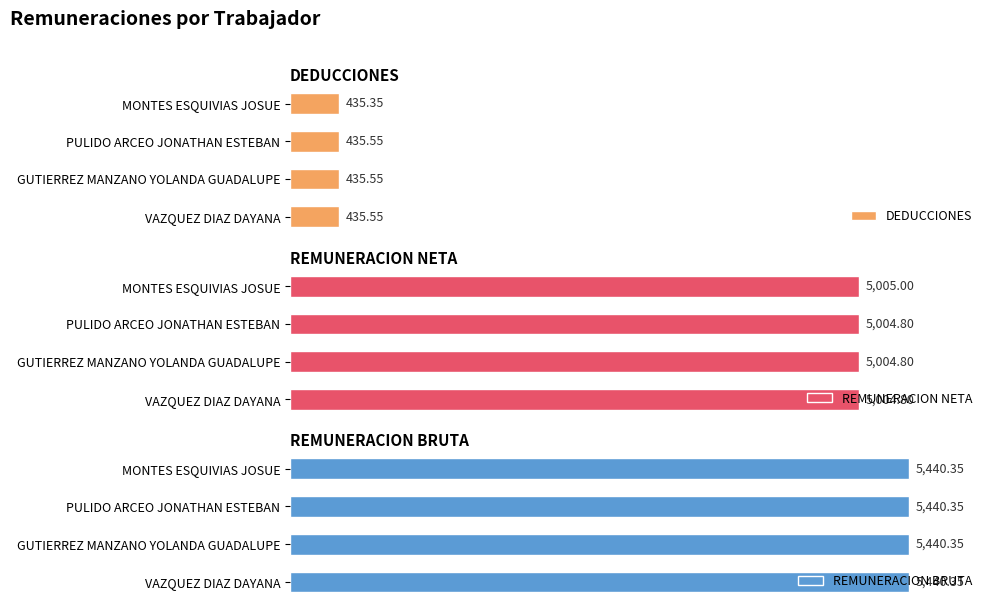

How many bars are there in each group?

3